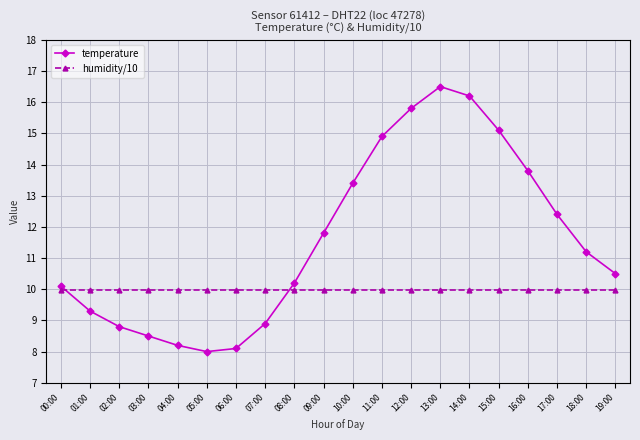

List the labels in order of temperature value, smallest first.

05:00, 06:00, 04:00, 03:00, 02:00, 07:00, 01:00, 00:00, 08:00, 19:00, 18:00, 09:00, 17:00, 10:00, 16:00, 11:00, 15:00, 12:00, 14:00, 13:00